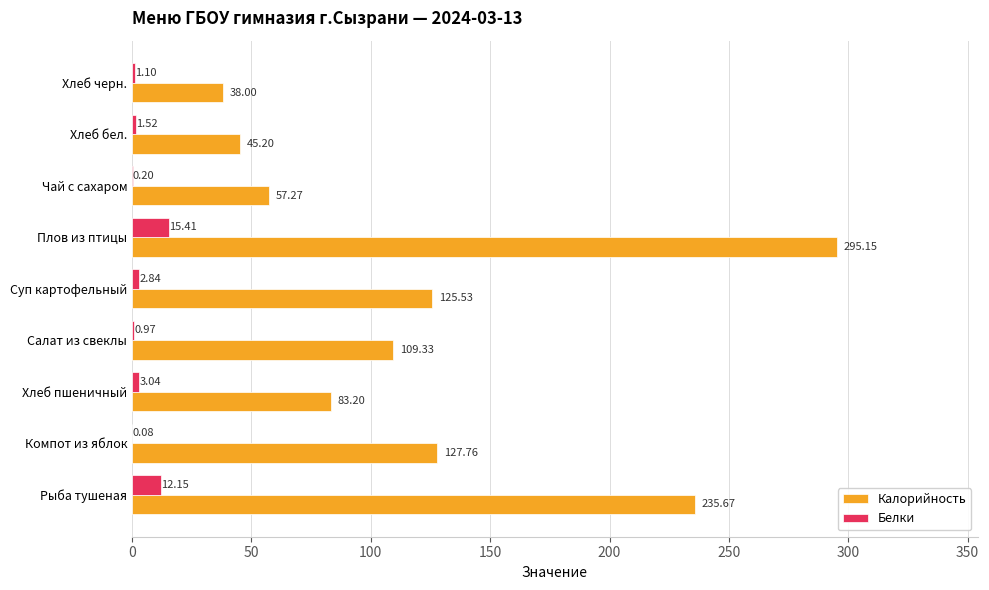

Between Хлеб пшеничный and Чай с сахаром, which series saw the biggest shift?

Калорийность